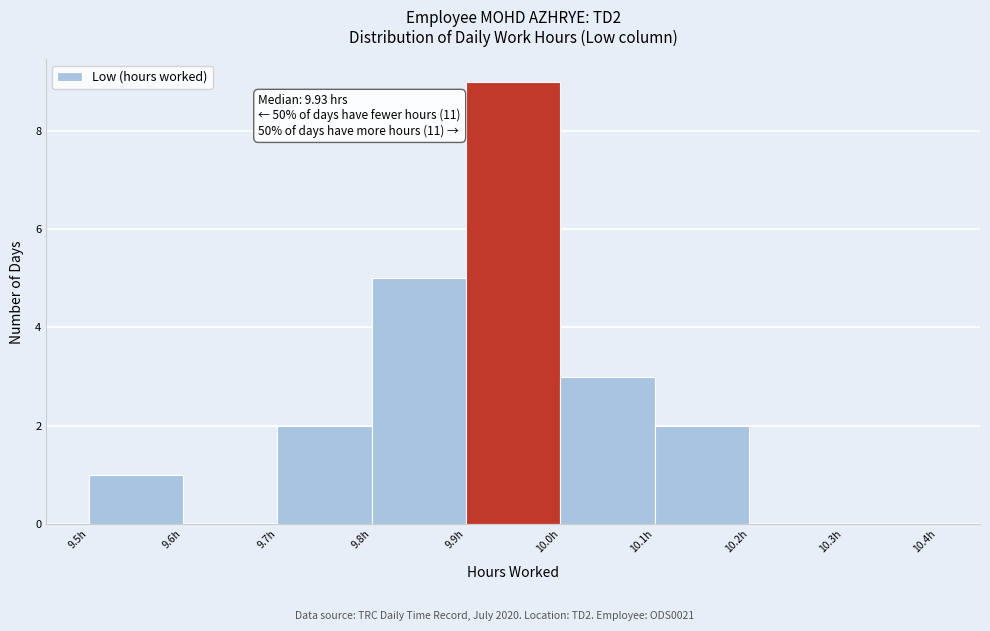

Over which range of the x-axis is the bar tallest?

9.9 to 10.0